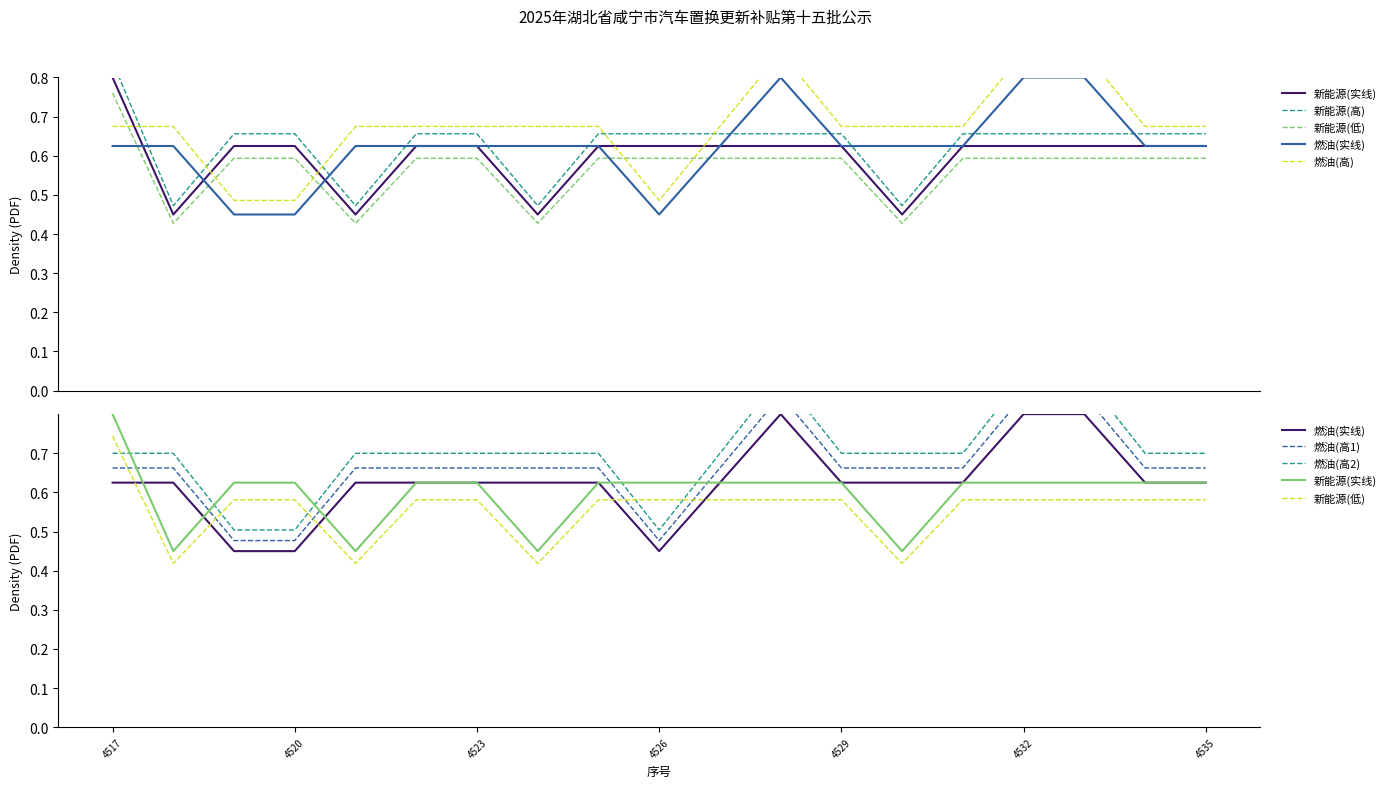

At how many categories does at least one series exceed 0?

19